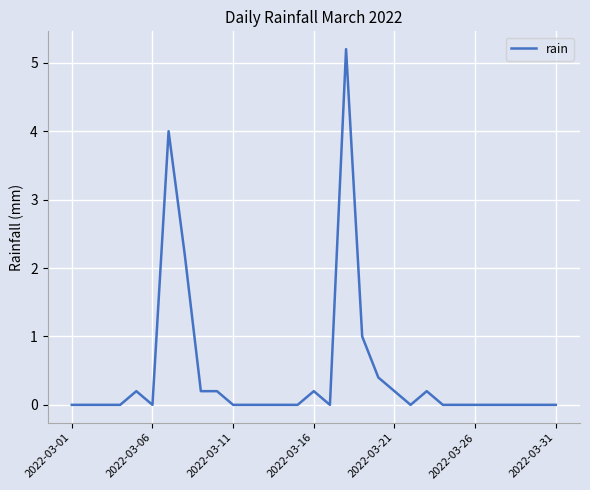

What is the difference between the maximum and minimum values?

5.2